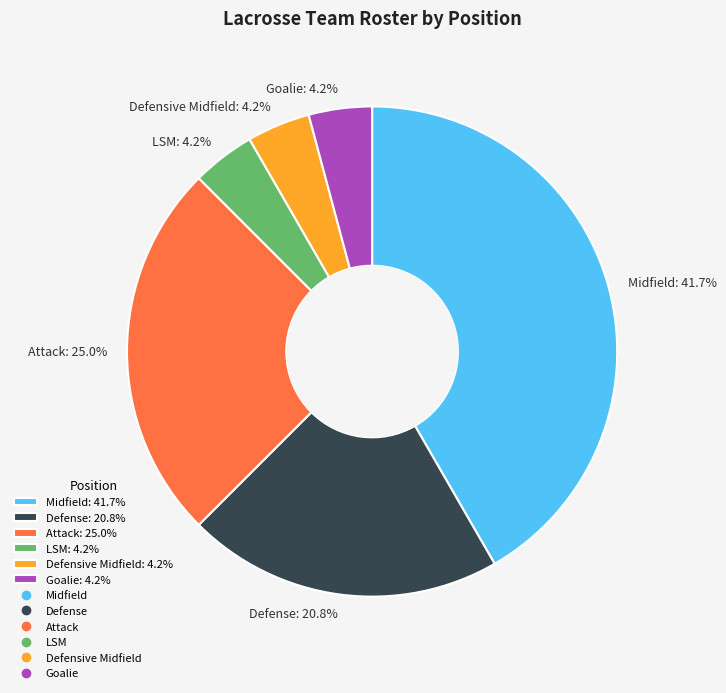

How many segments does this pie chart have?

6